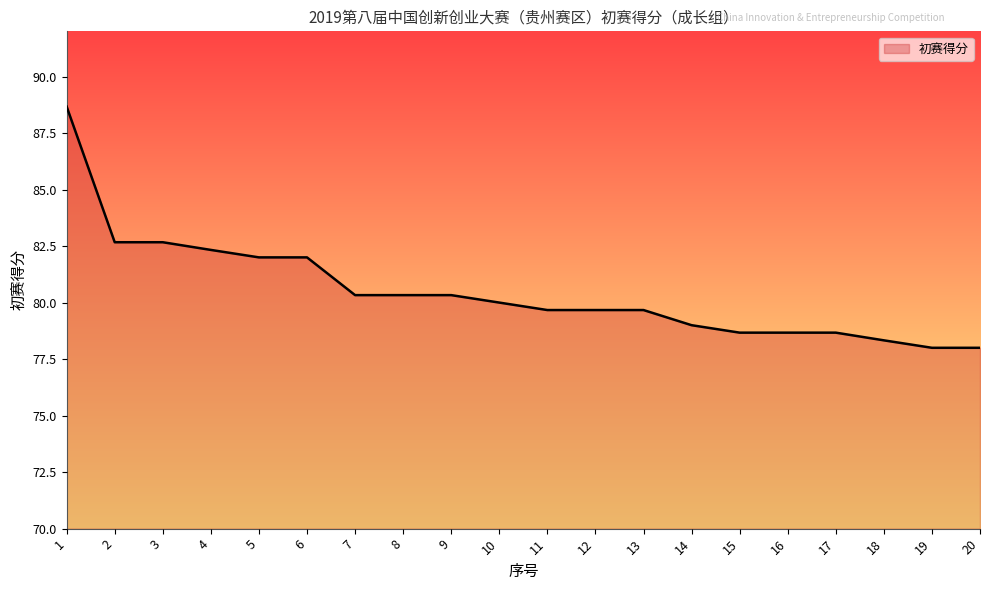

Reading right to left, list all the values displayed in this chart.

20=78.0	19=78.0	18=78.3	17=78.7	16=78.7	15=78.7	14=79.0	13=79.7	12=79.7	11=79.7	10=80.0	9=80.3	8=80.3	7=80.3	6=82.0	5=82.0	4=82.3	3=82.7	2=82.7	1=88.7